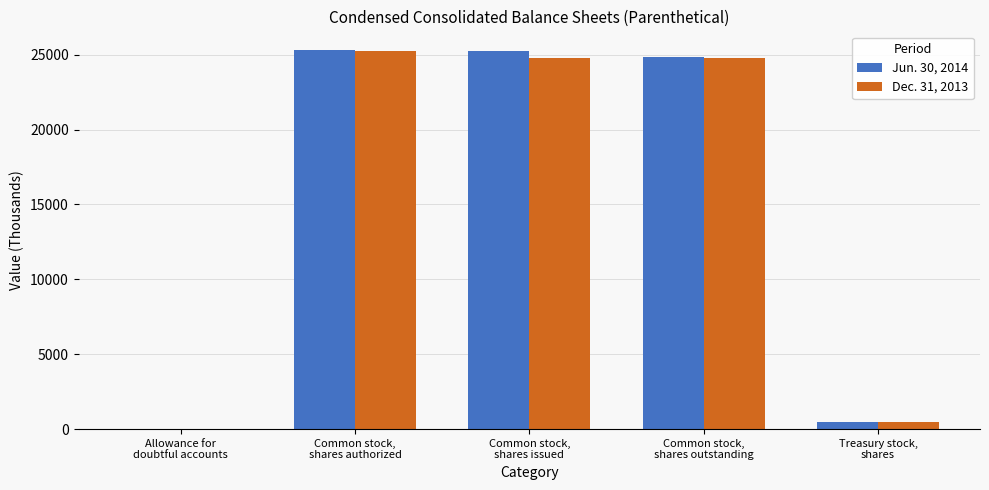

Are the bars horizontal?

No